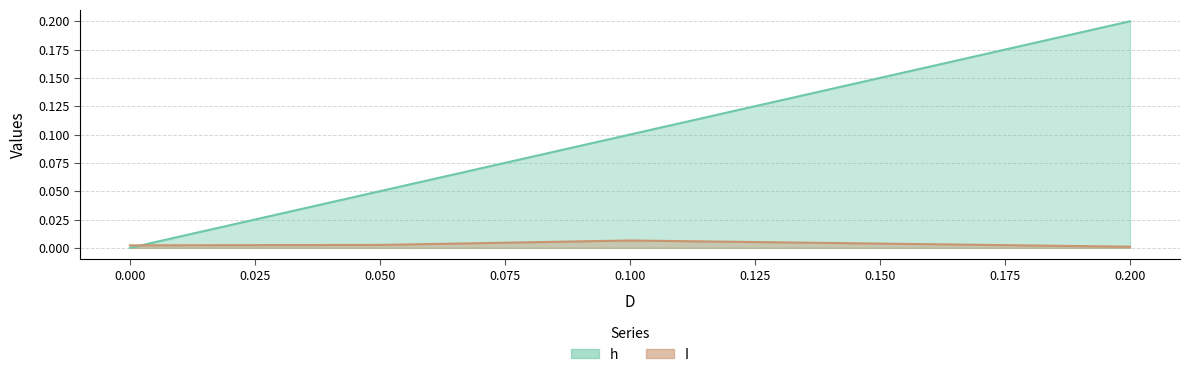

What is the sum of all h values?

0.4